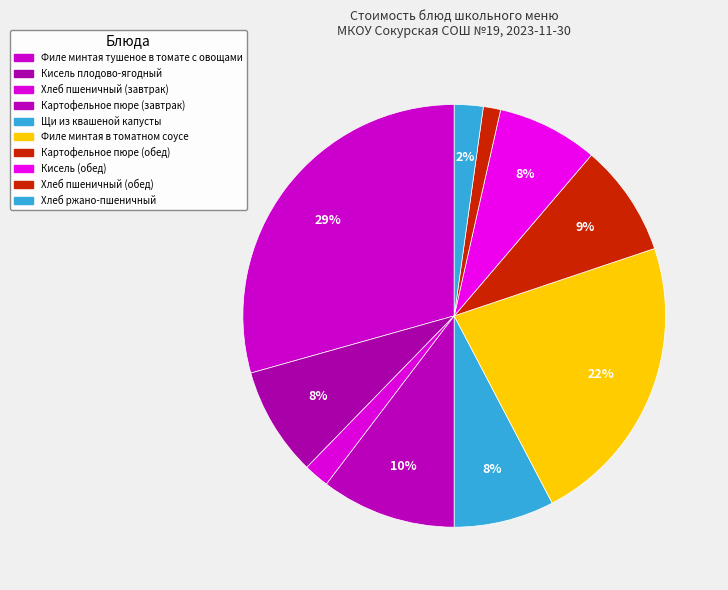

To the nearest percent, what is the difference between the largest and smallest slice percentages?

28%